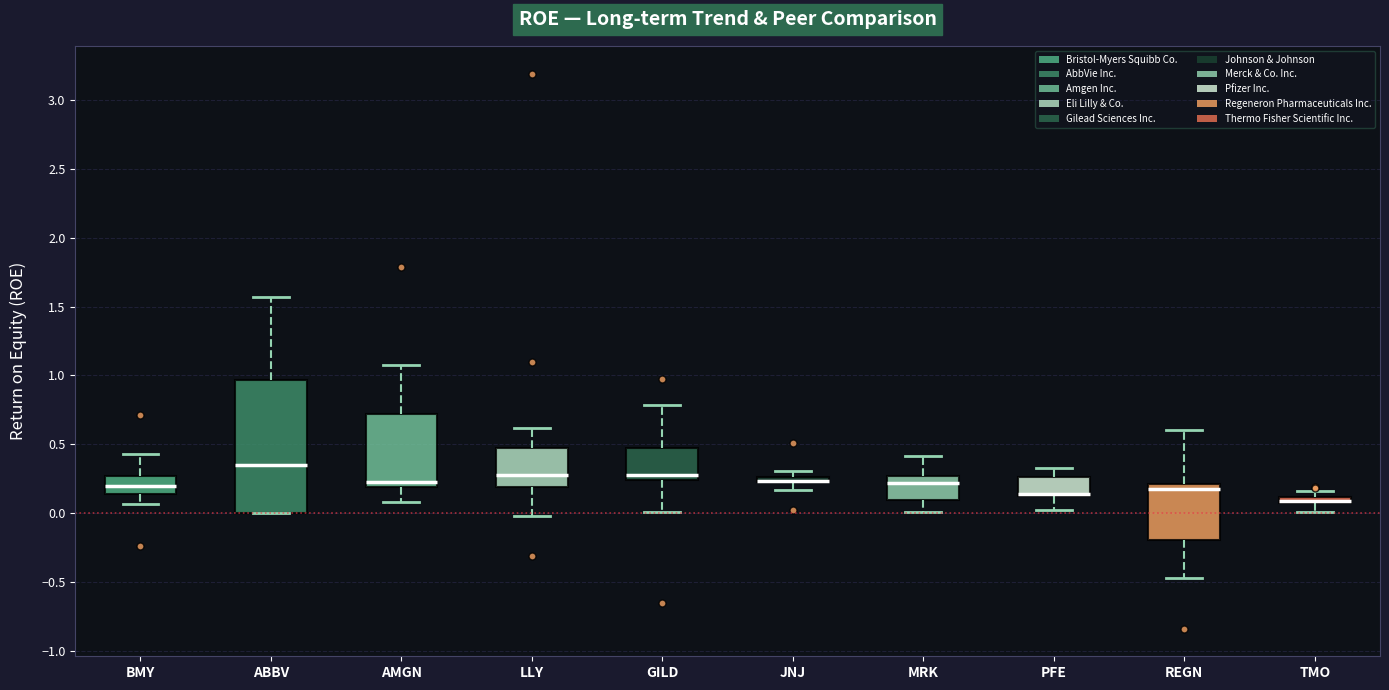

Where is the lower edge of the box for AMGN on the y-axis? The values are not printed on the chart, so give them approximately, as read against the axis.

0.20